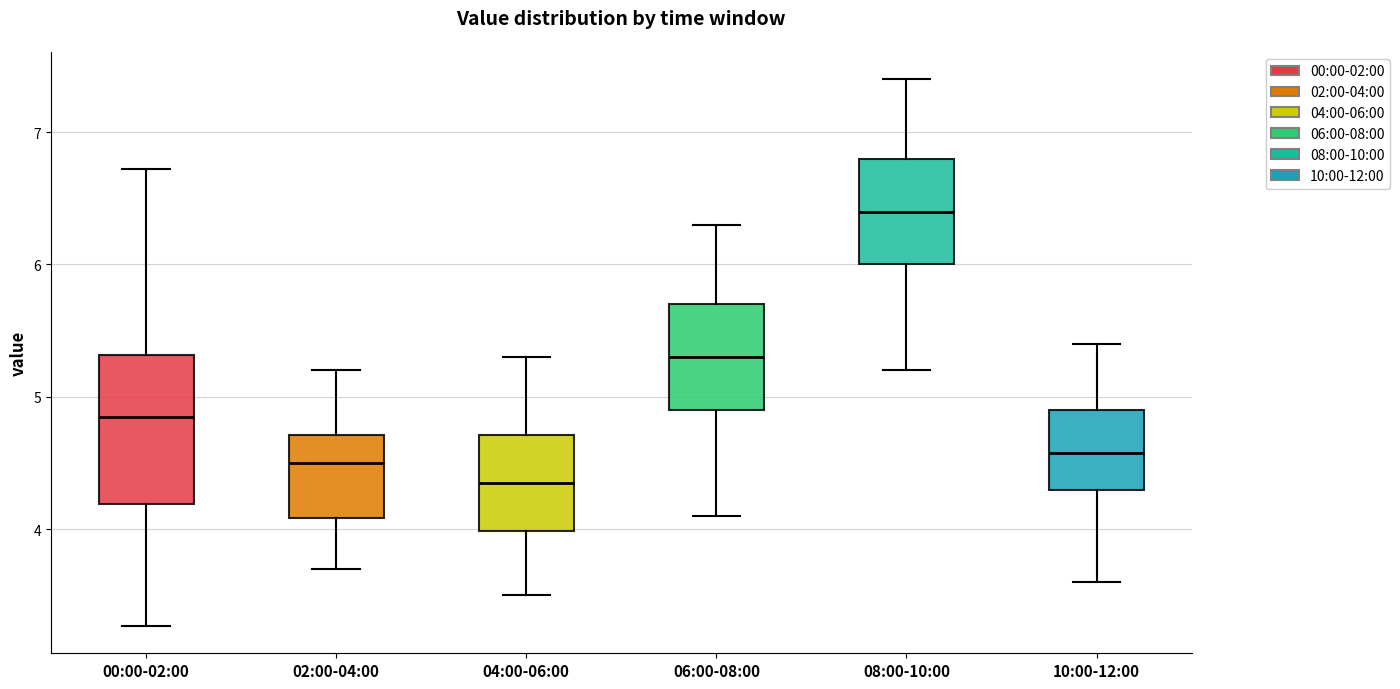

Reading left to right, transcribe this box plot: for each box, give where its median line is, the range the box spans, and where its two whiskers end, as read against the y-axis. The values are not printed on the chart, so give them approximately, as read against the axis.

00:00-02:00: median 4.9, box 4.2 to 5.3, whiskers 3.3 to 6.7
02:00-04:00: median 4.5, box 4.1 to 4.7, whiskers 3.7 to 5.2
04:00-06:00: median 4.4, box 4.0 to 4.7, whiskers 3.5 to 5.3
06:00-08:00: median 5.3, box 4.9 to 5.7, whiskers 4.1 to 6.3
08:00-10:00: median 6.4, box 6.0 to 6.8, whiskers 5.2 to 7.4
10:00-12:00: median 4.6, box 4.3 to 4.9, whiskers 3.6 to 5.4